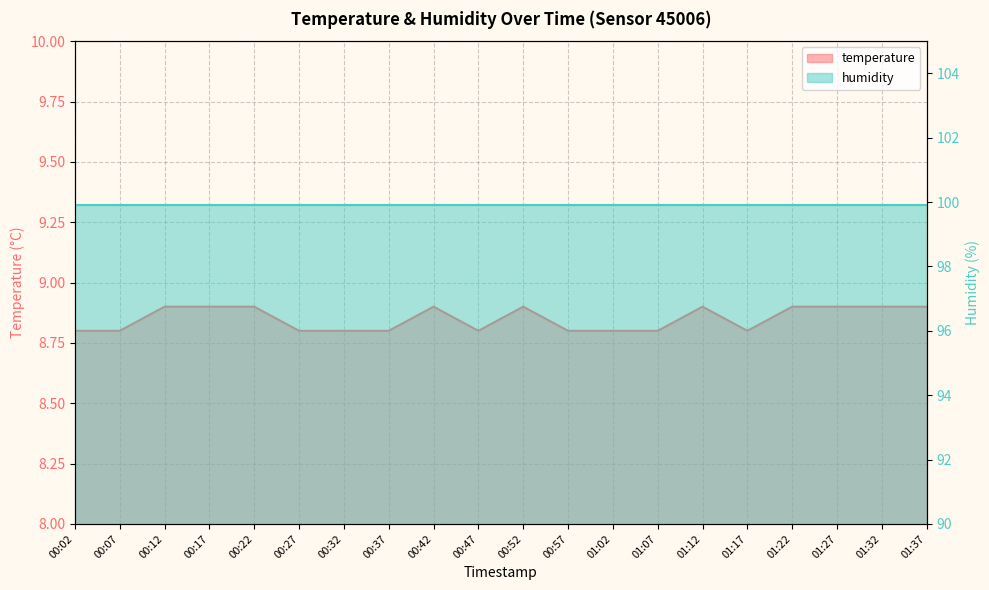

How many data points does each series have?

20